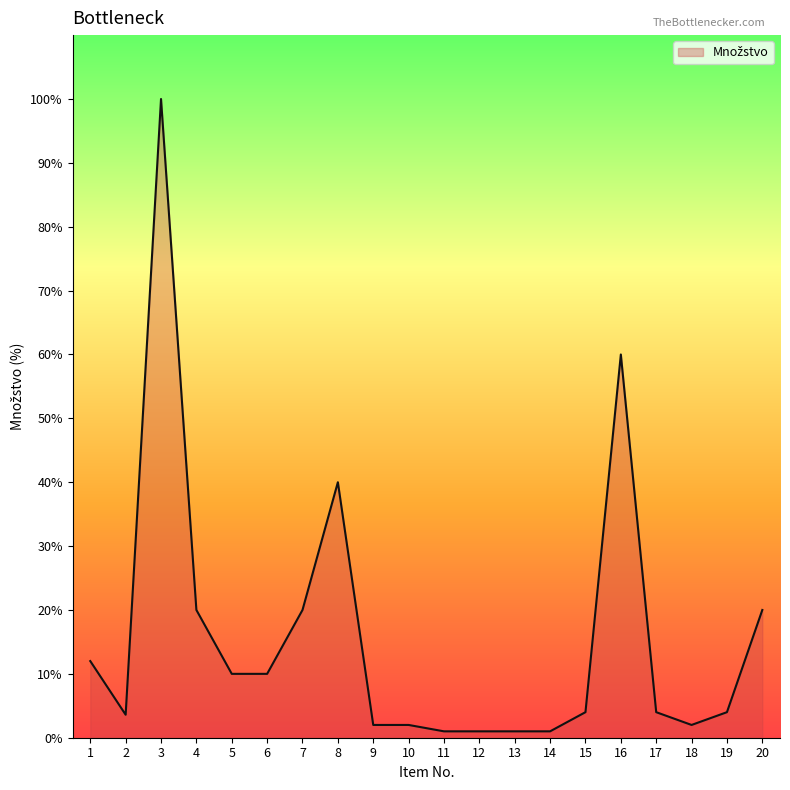

What is the maximum value shown in the chart?

100.0